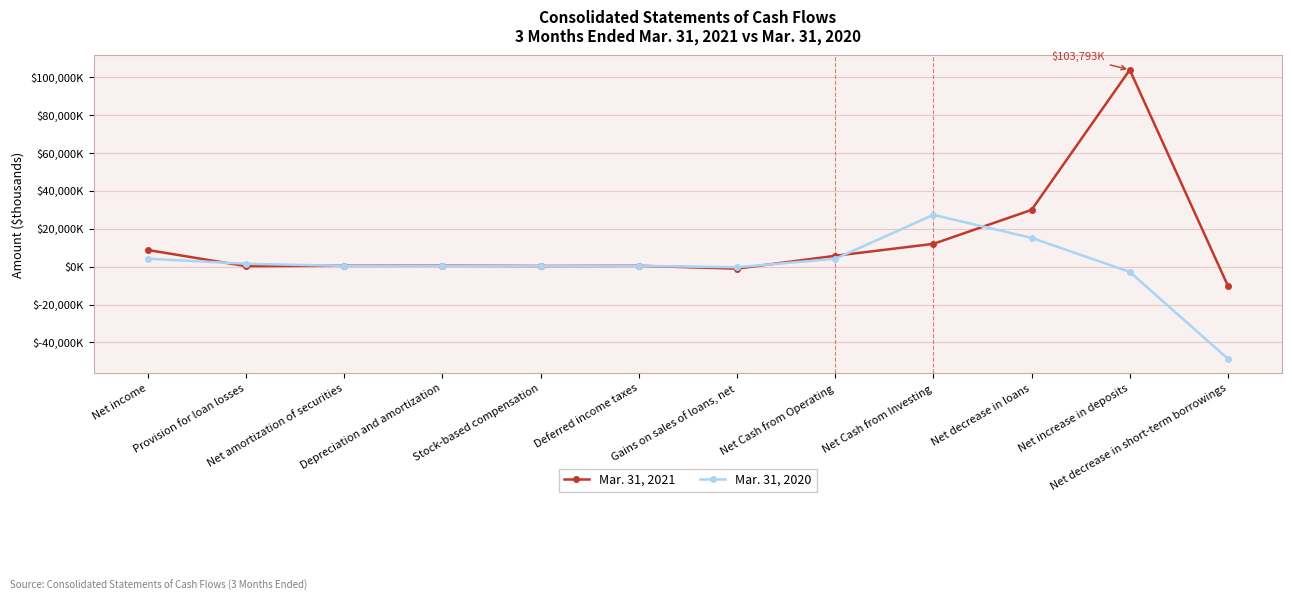

How many times do Mar. 31, 2020 and Mar. 31, 2021 cross each other?

6